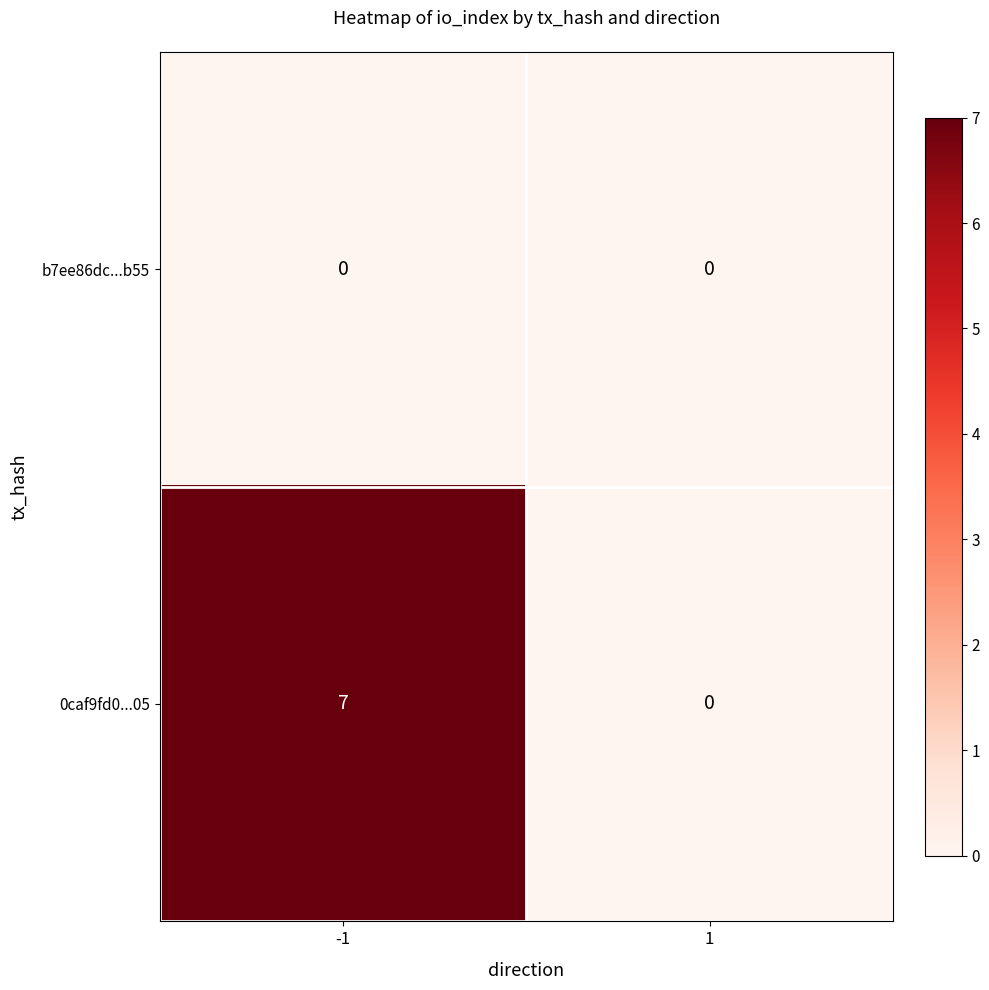

Which series has the largest range (max minus min)?

0caf9fd0...05